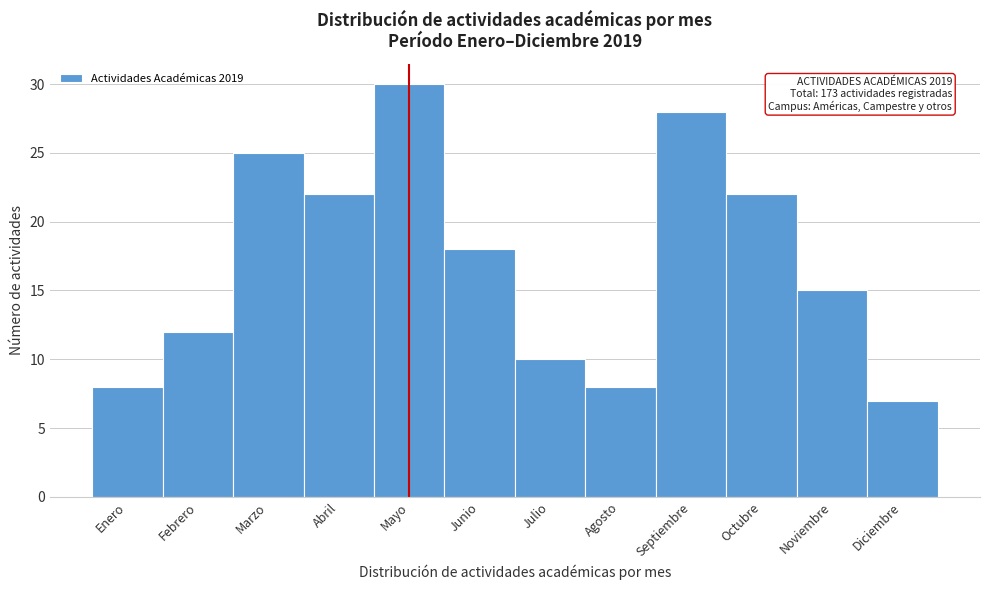

Reading right to left, what are all the values shown in this chart?

Diciembre=7	Noviembre=15	Octubre=22	Septiembre=28	Agosto=8	Julio=10	Junio=18	Mayo=30	Abril=22	Marzo=25	Febrero=12	Enero=8